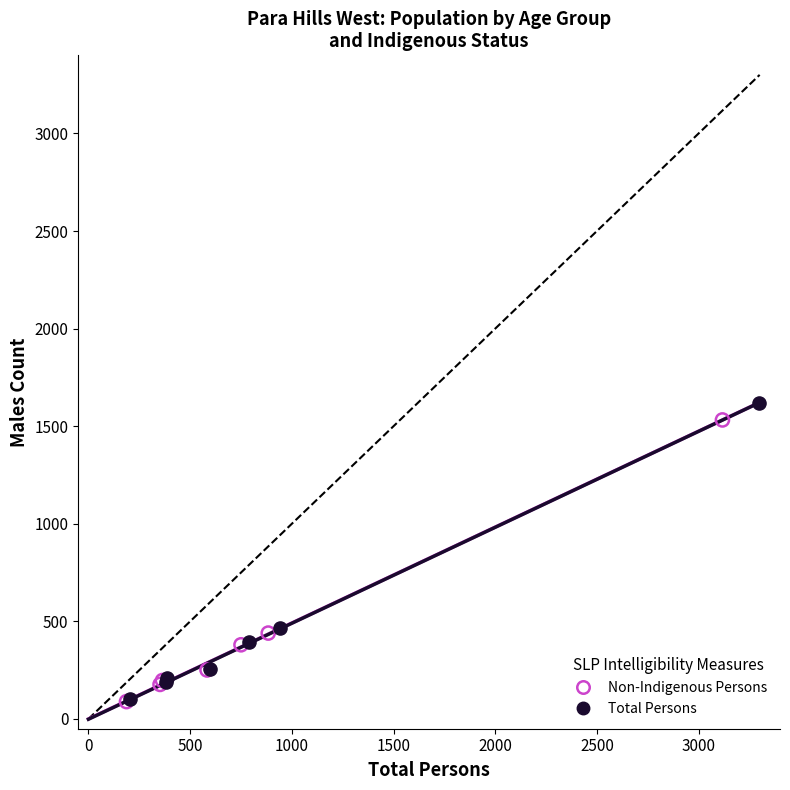

Which series has the widest spread of Y values?

Total Persons